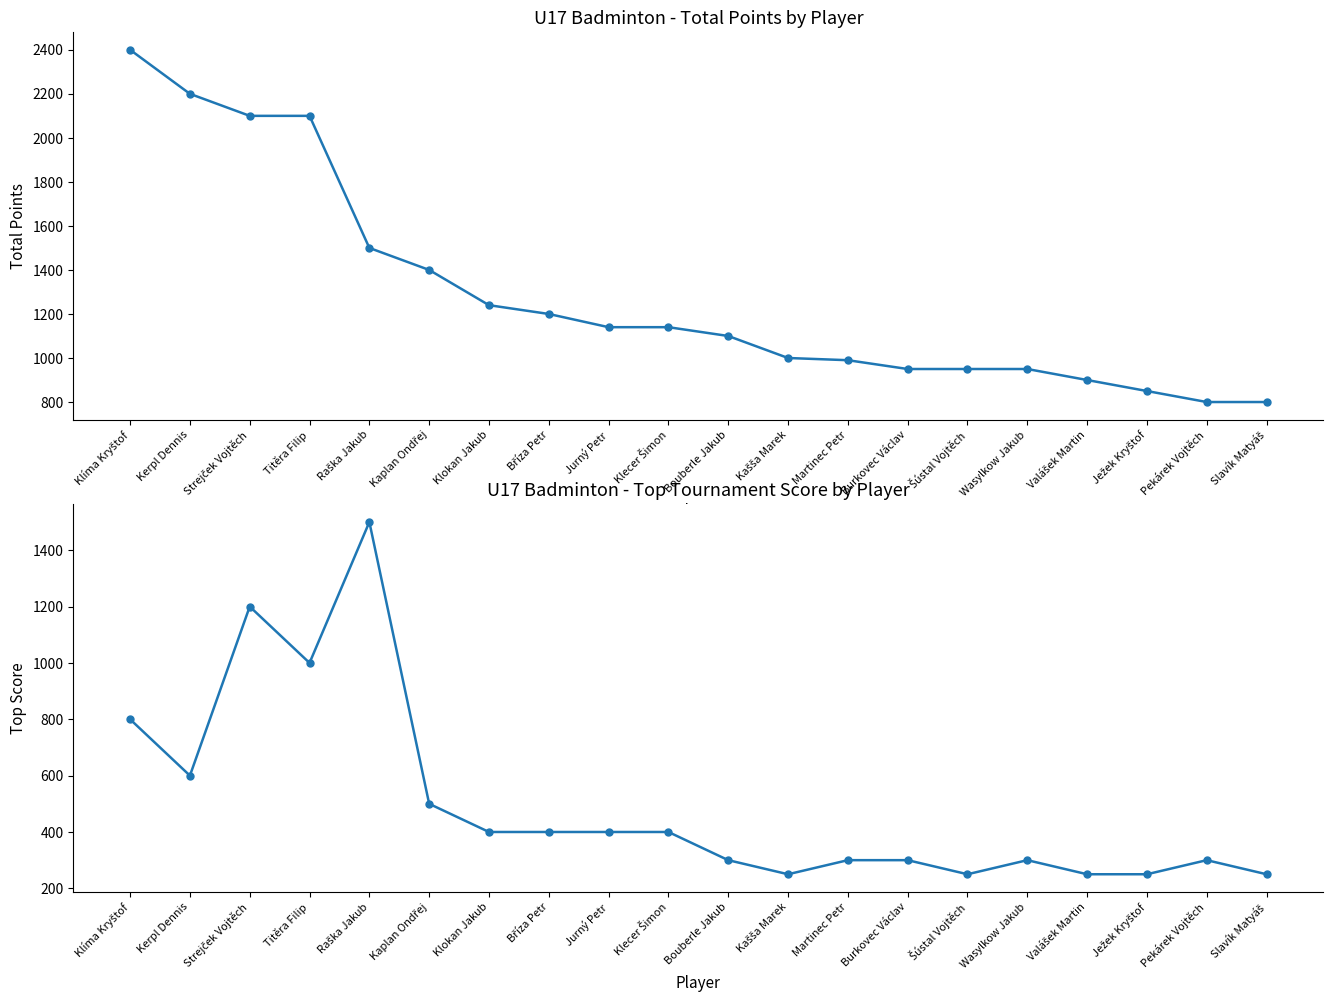

What is the minimum value for Top Score?

250